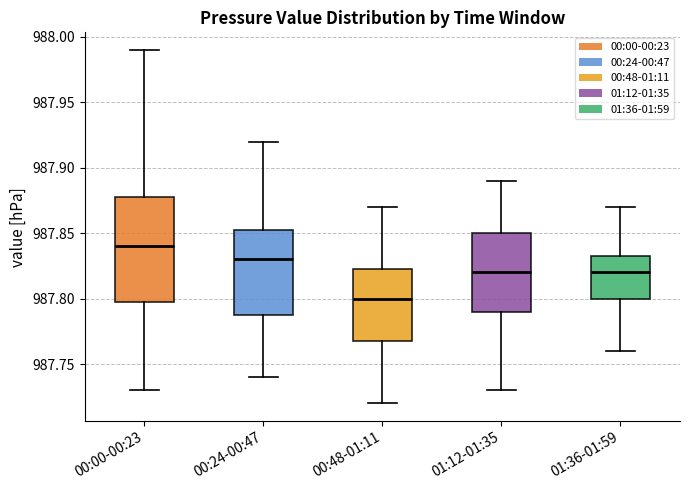

Reading left to right, read every box against the y-axis: the position of its median line, the range the box covers, and the ends of its whiskers. The values are not printed on the chart, so give them approximately, as read against the axis.

00:00-00:23: median 987.840, box 987.800 to 987.880, whiskers 987.730 to 987.990
00:24-00:47: median 987.830, box 987.790 to 987.855, whiskers 987.740 to 987.920
00:48-01:11: median 987.800, box 987.770 to 987.825, whiskers 987.720 to 987.870
01:12-01:35: median 987.820, box 987.790 to 987.850, whiskers 987.730 to 987.890
01:36-01:59: median 987.820, box 987.800 to 987.835, whiskers 987.760 to 987.870